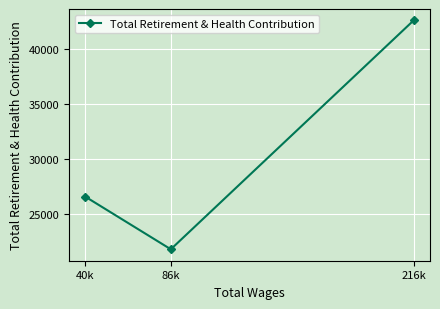

Reading left to right, extract all data points from this chart.

40k=26566	86k=21782	216k=42623